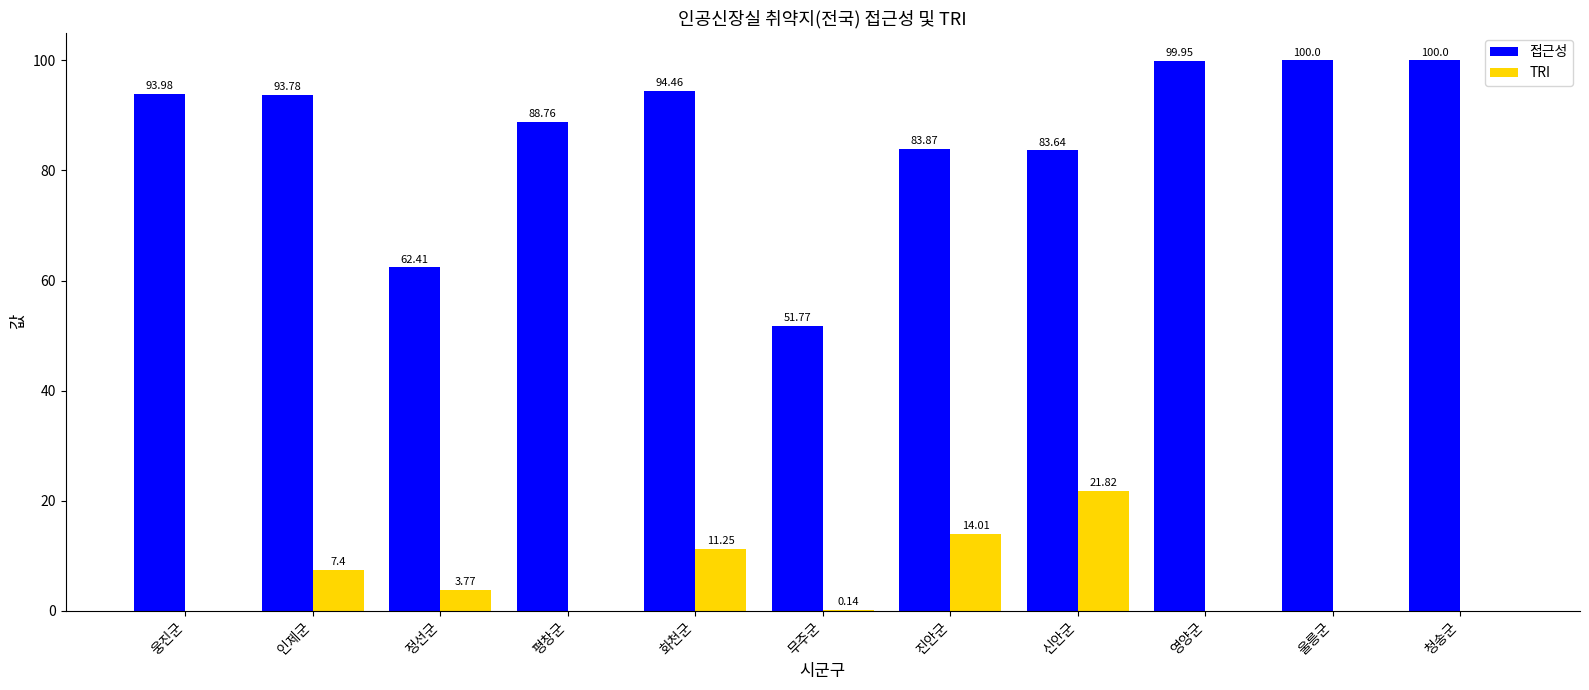

What is the sum of the 접근성 values at 청송군 and 정선군?

162.4